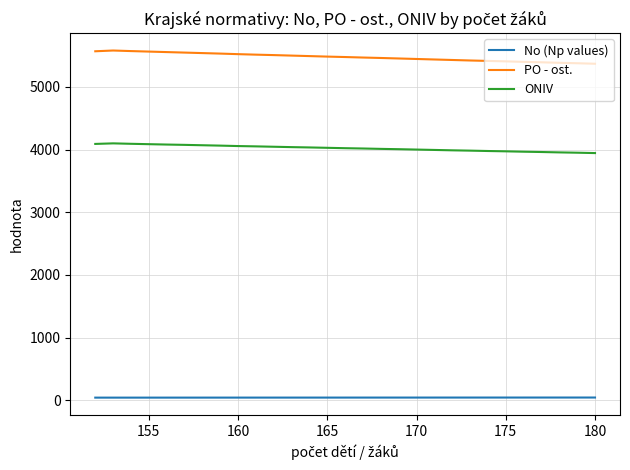

Rank the series by their maximum value, from highest to lowest.

PO - ost., ONIV, No (Np values)